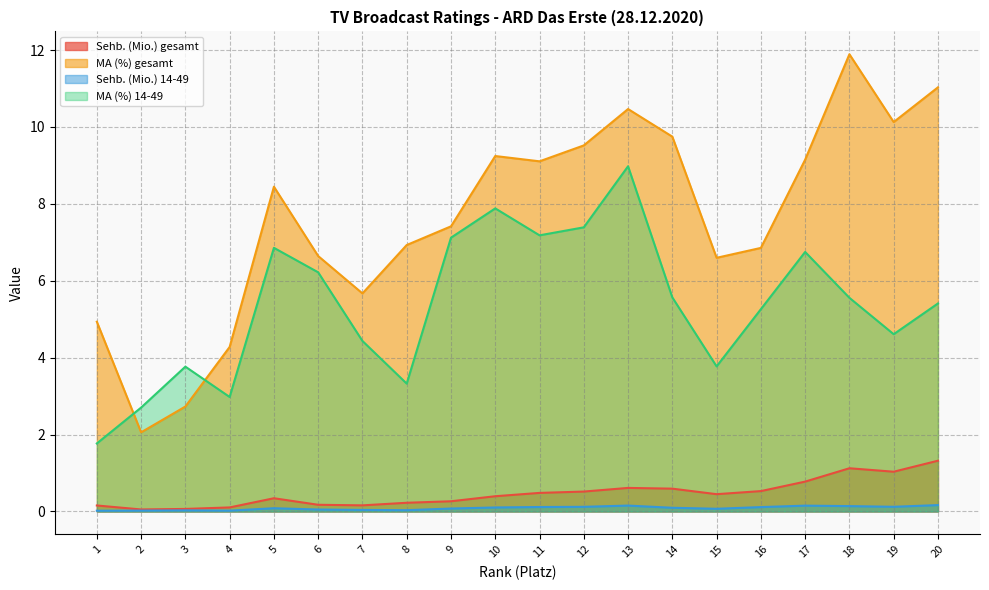

True or false: Sehb. (Mio.) gesamt and Sehb. (Mio.) 14-49 intersect in this chart.

False